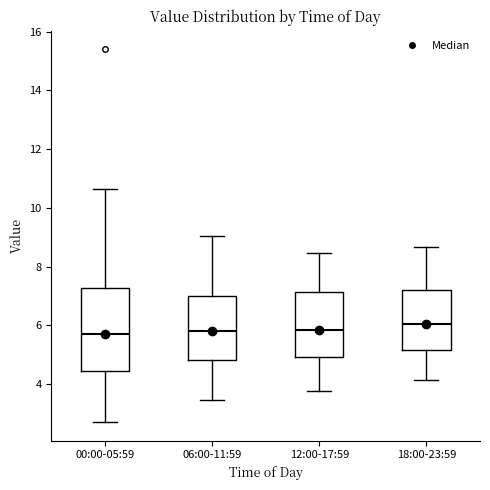

Reading left to right, transcribe this box plot: for each box, give where its median line is, the range the box spans, and where its two whiskers end, as read against the y-axis. The values are not printed on the chart, so give them approximately, as read against the axis.

00:00-05:59: median 5.8, box 4.4 to 7.2, whiskers 2.8 to 10.6
06:00-11:59: median 5.8, box 4.8 to 7.0, whiskers 3.4 to 9.0
12:00-17:59: median 5.8, box 5.0 to 7.2, whiskers 3.8 to 8.4
18:00-23:59: median 6.0, box 5.2 to 7.2, whiskers 4.2 to 8.6